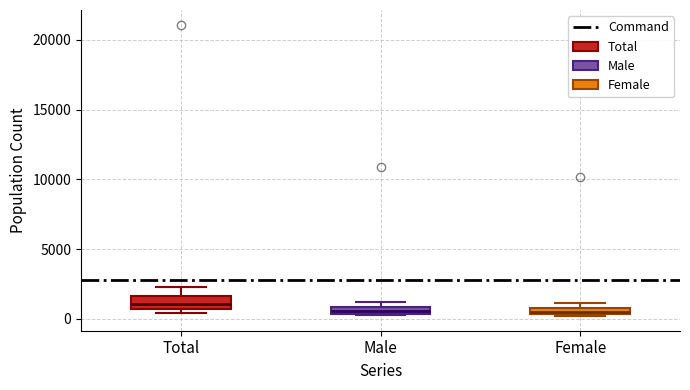

Where does the upper whisker of the box for Total end on the y-axis? The values are not printed on the chart, so give them approximately, as read against the axis.

2500